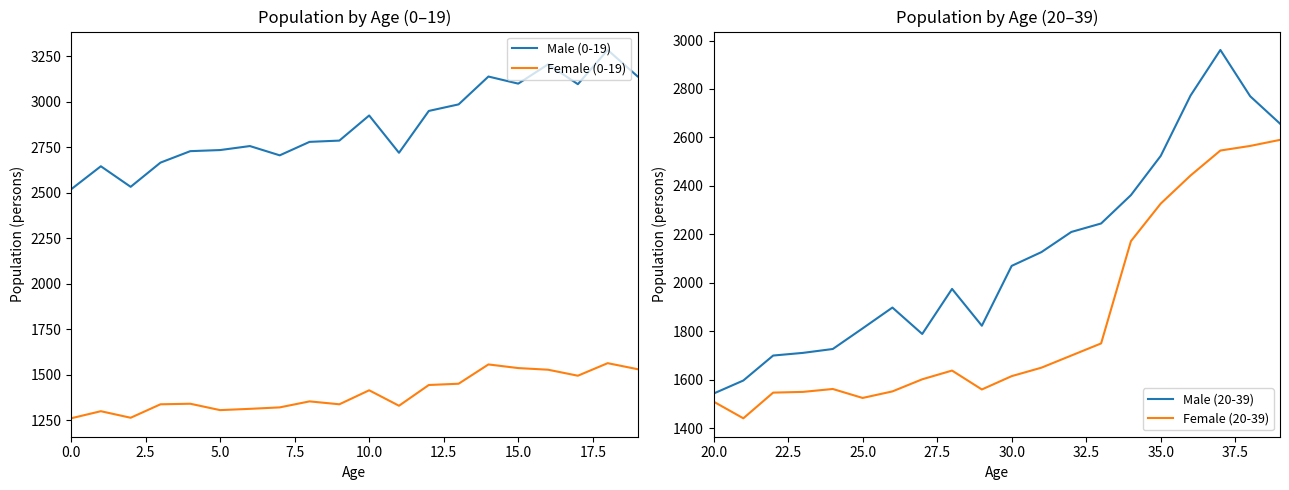

True or false: Female (0-19) and Female (20-39) cross at least once.

False